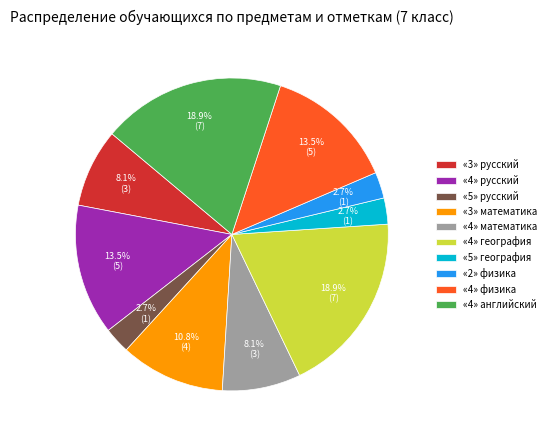

Is «5» география the majority of the pie?

No